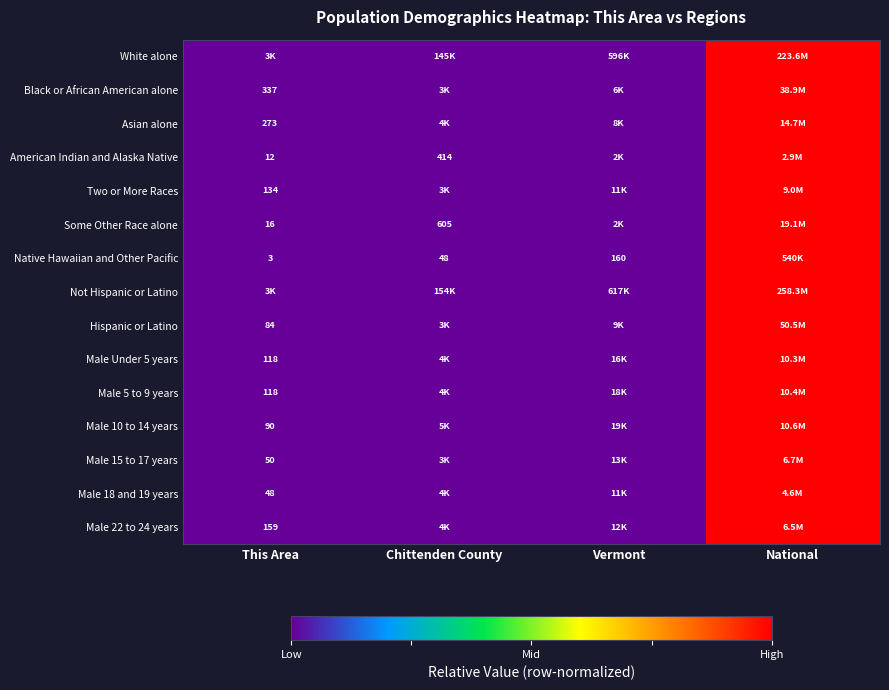

Between This Area and Vermont, which is larger?

Vermont